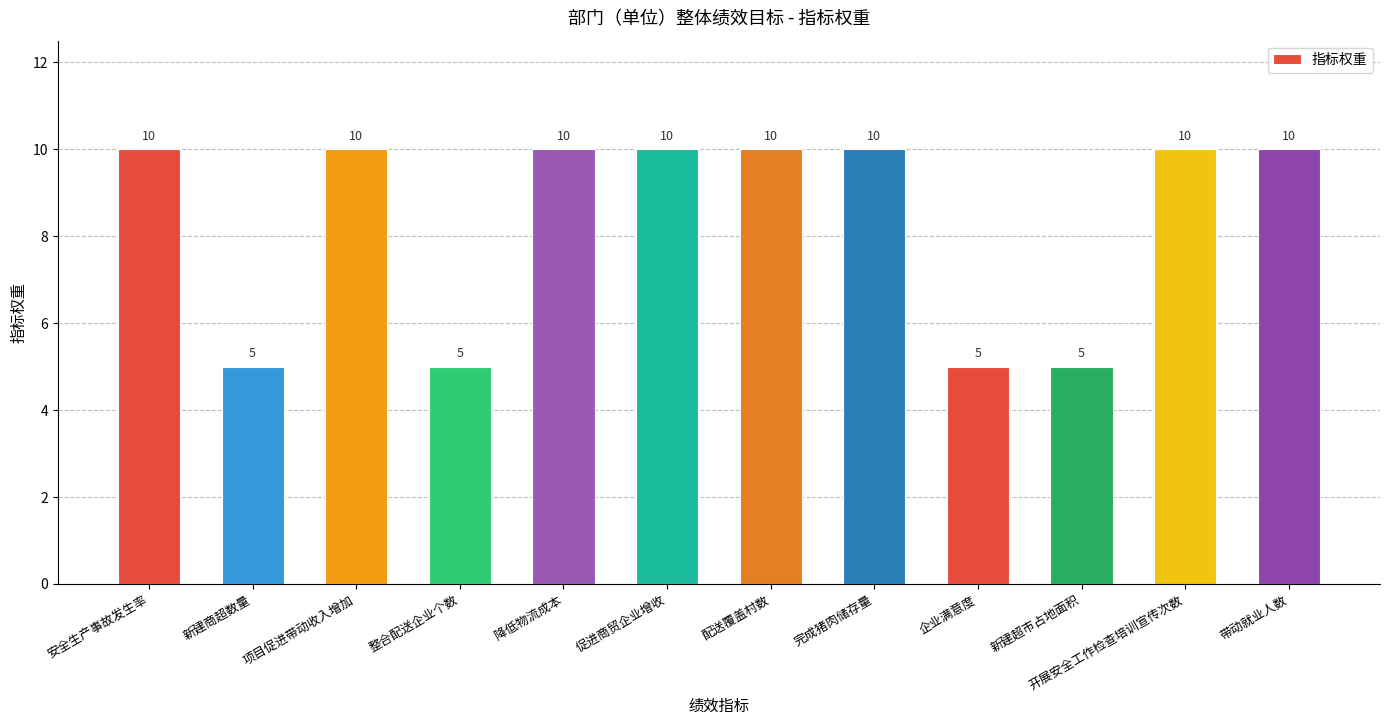

What is the maximum value shown in the chart?

10